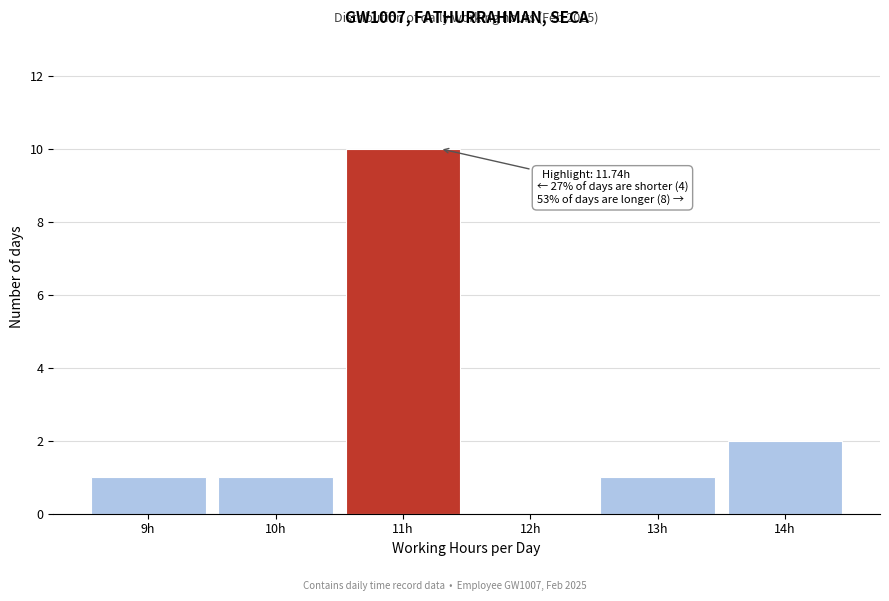

Reading left to right, transcribe all the data shown in this chart.

9h=1	10h=1	11h=10	12h=0	13h=1	14h=2